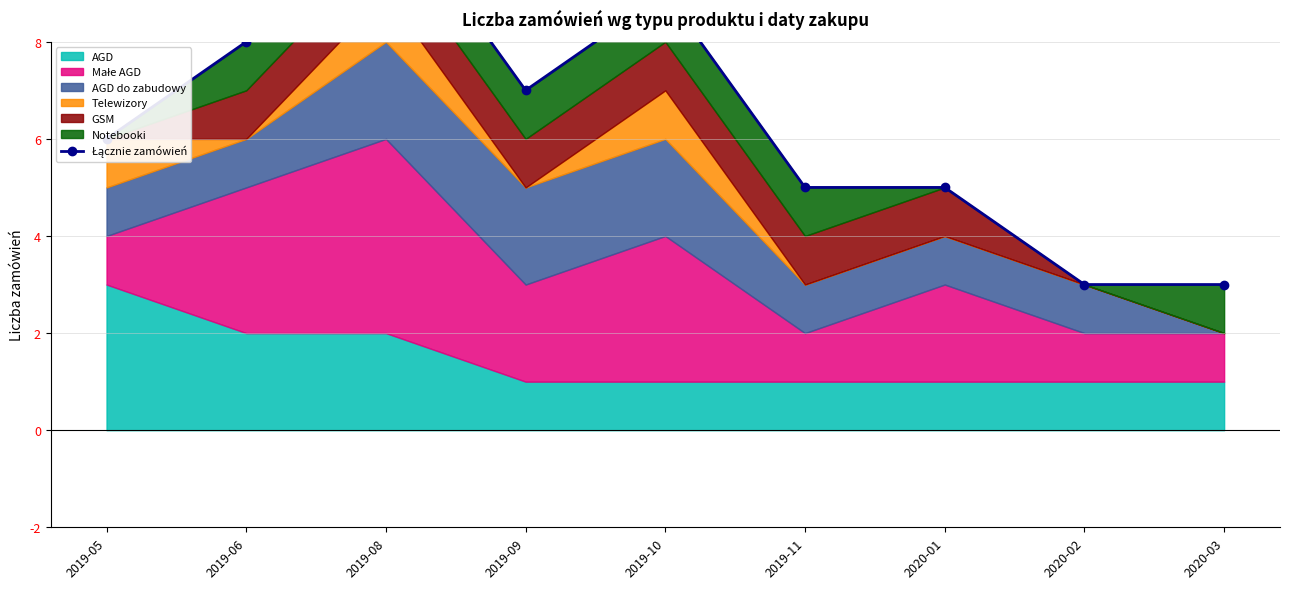

What is the greatest value displayed?

11